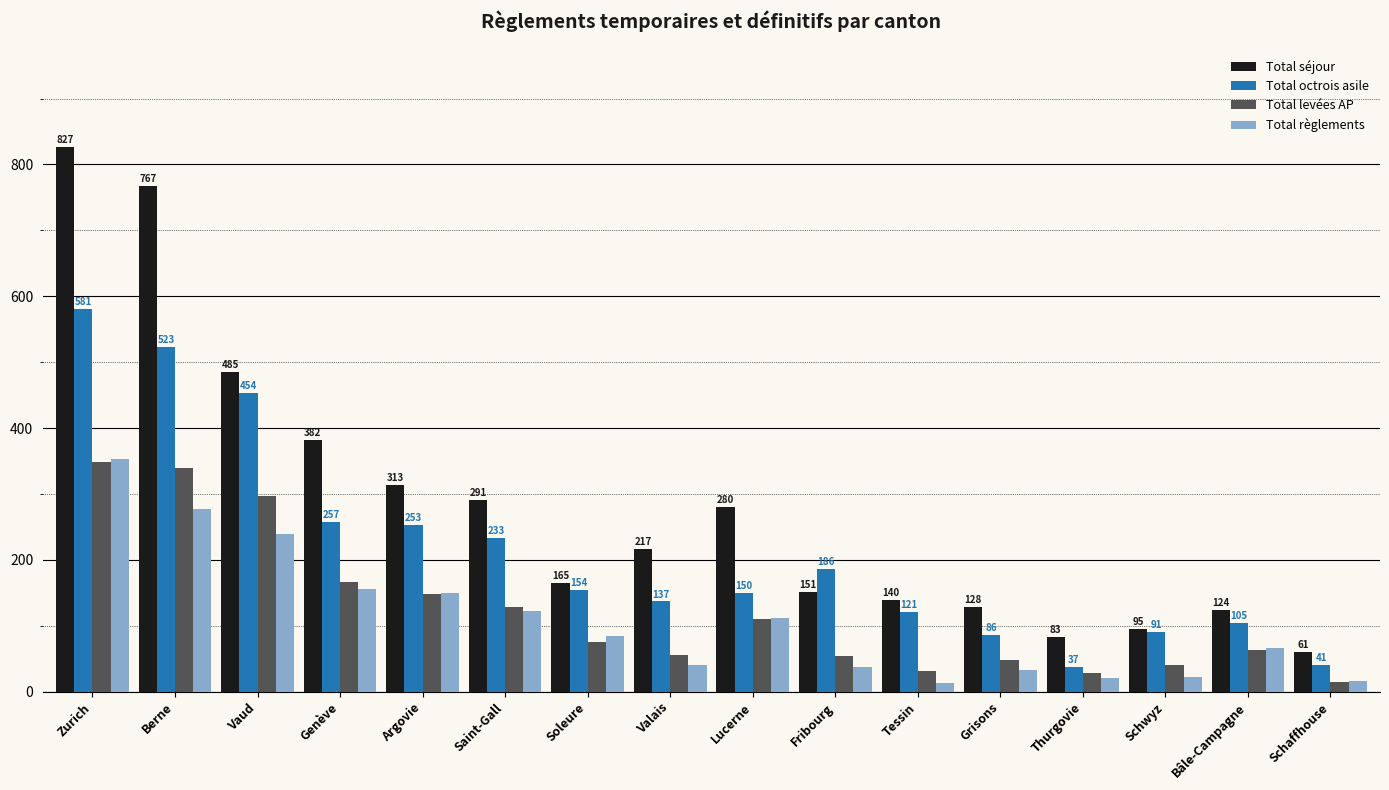

Rank the series at Soleure from lowest to highest value.

Total levées AP, Total règlements, Total octrois asile, Total séjour